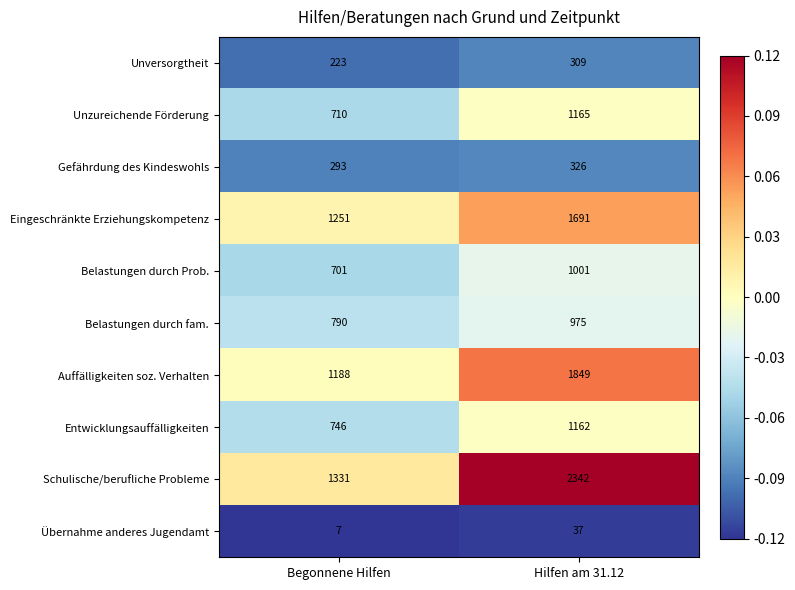

At which category does the chart reach its peak across all series?

Hilfen am 31.12